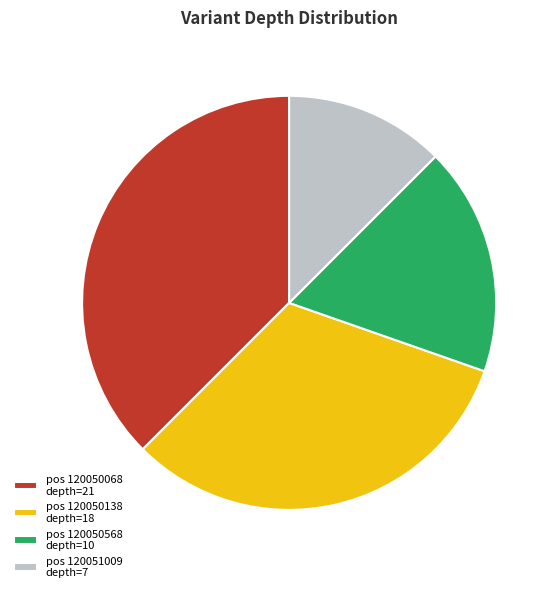

Does any single category account for the majority?

No